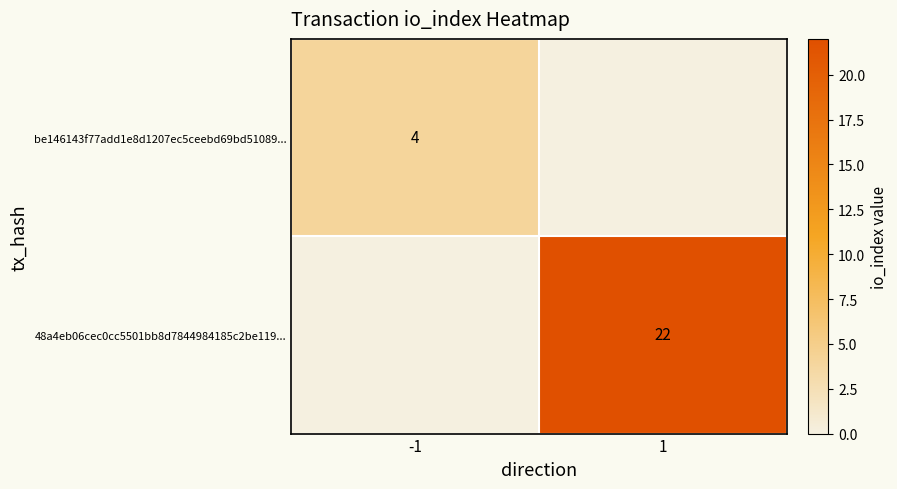

What is the total value across all series at 1?

22